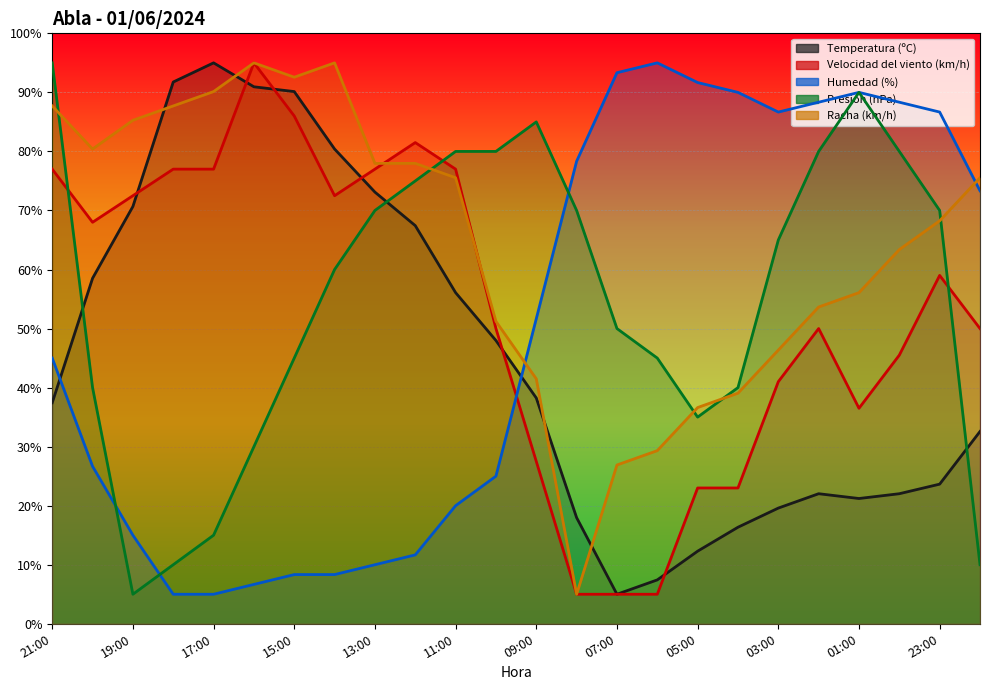

True or false: Racha (km/h) has more than 2 interior local peaks.

False